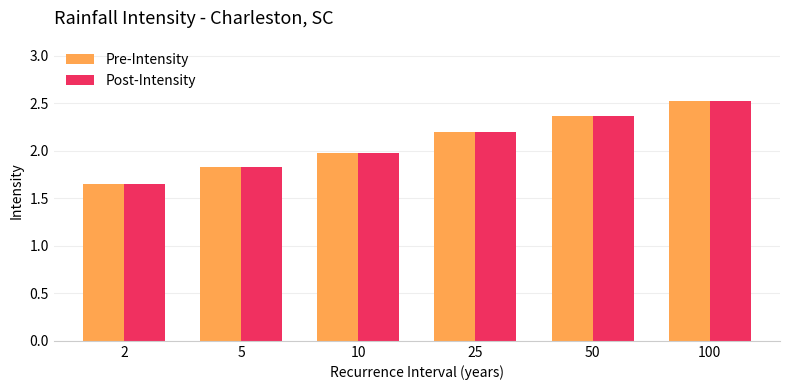

What is the difference between the maximum and minimum values in the Pre-Intensity series?

0.9